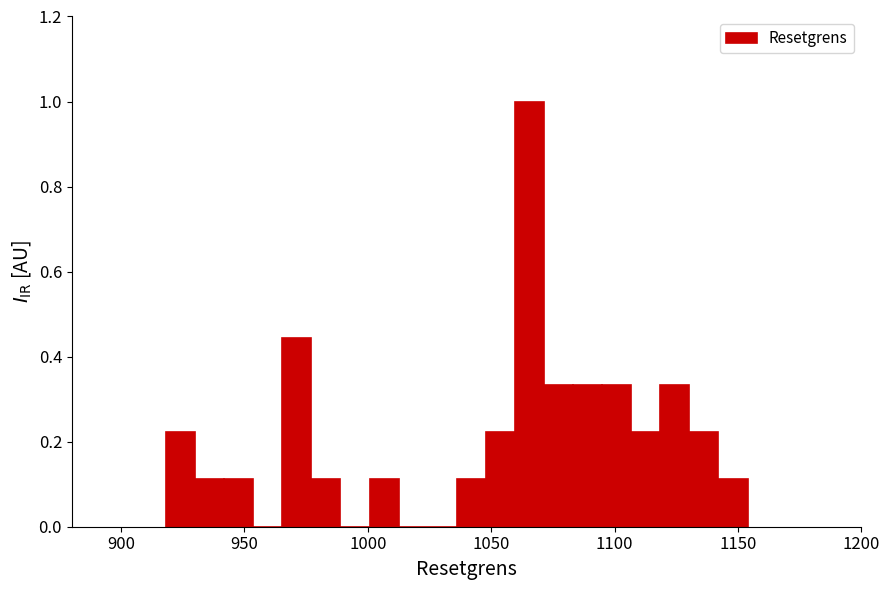

Around what value on the x-axis is the tallest bar? Give the approximate position of its centre, as read against the axis.

1065